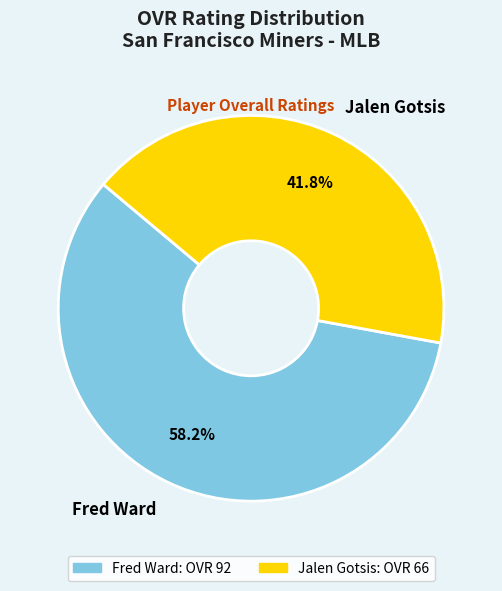

Combined, what portion of the pie is Fred Ward and Jalen Gotsis?

100.0%